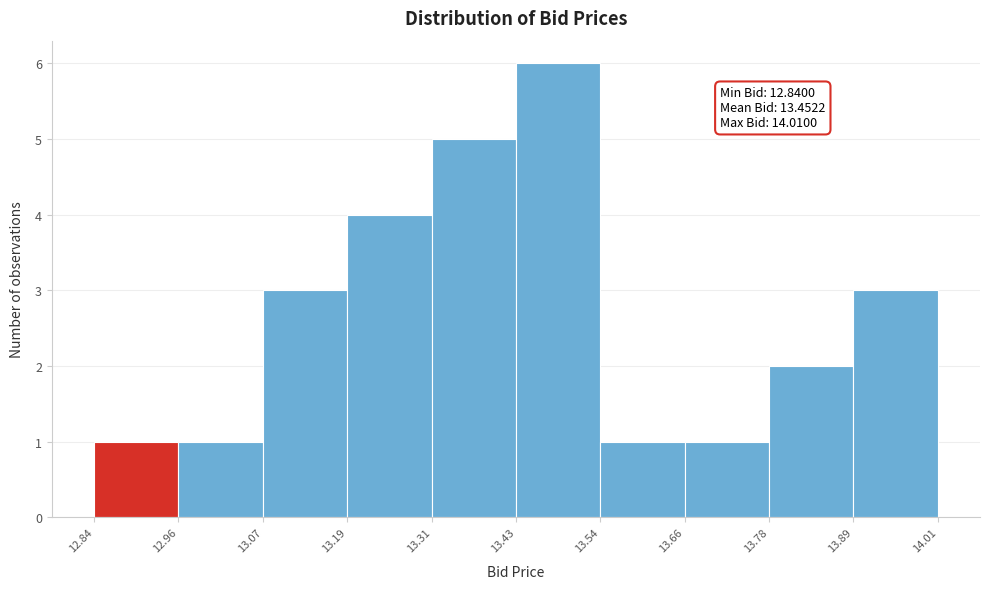

Over which range of the x-axis is the bar tallest?

13.43 to 13.54